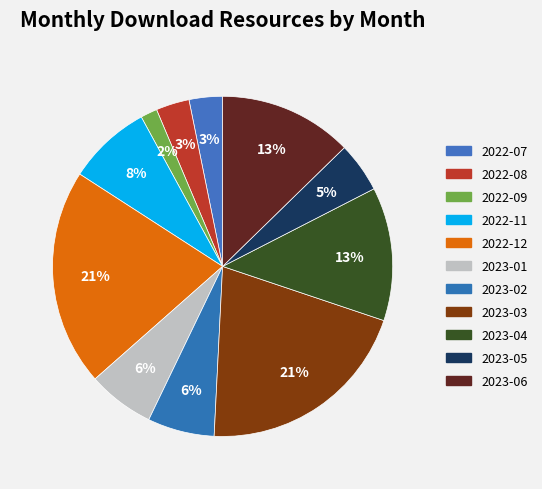

What is the largest slice in the pie chart?

2022-12